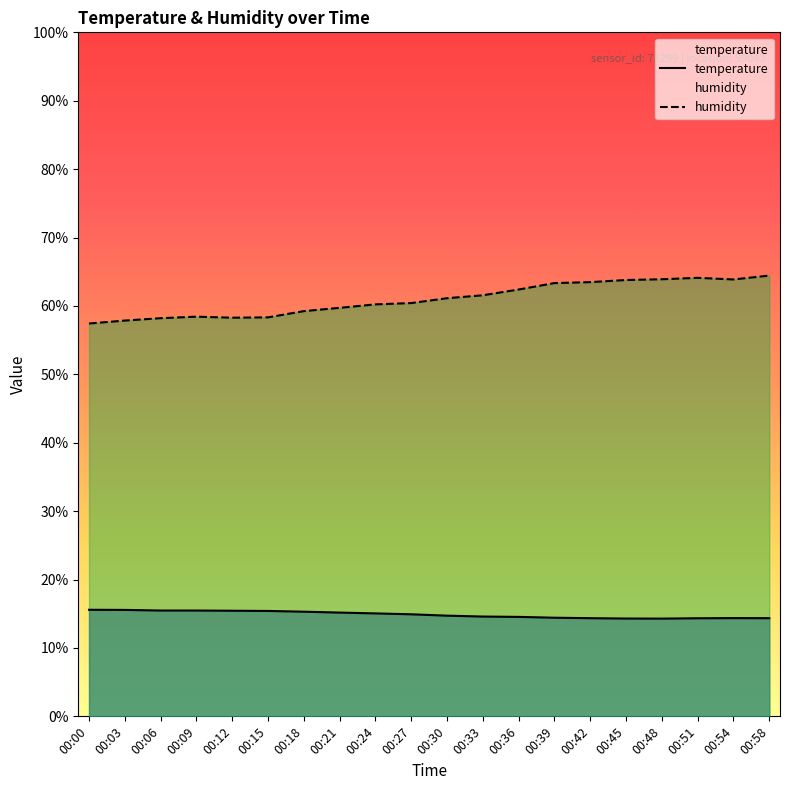

True or false: humidity has more than 1 interior local peaks.

True